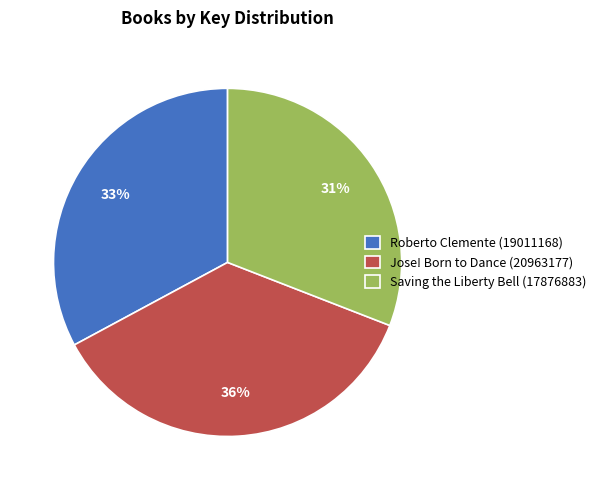

Is the sum of Jose! Born to Dance (20963177) and Saving the Liberty Bell (17876883) greater than half?

Yes